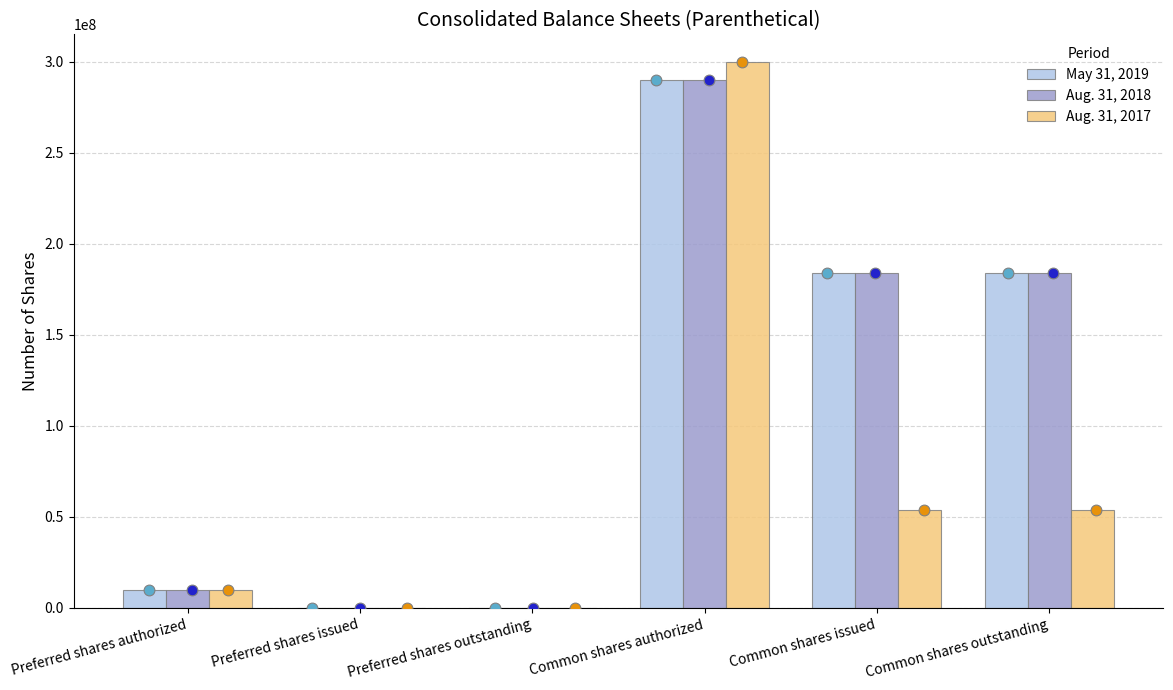

What are all the series names shown in the legend?

May 31, 2019, Aug. 31, 2018, Aug. 31, 2017